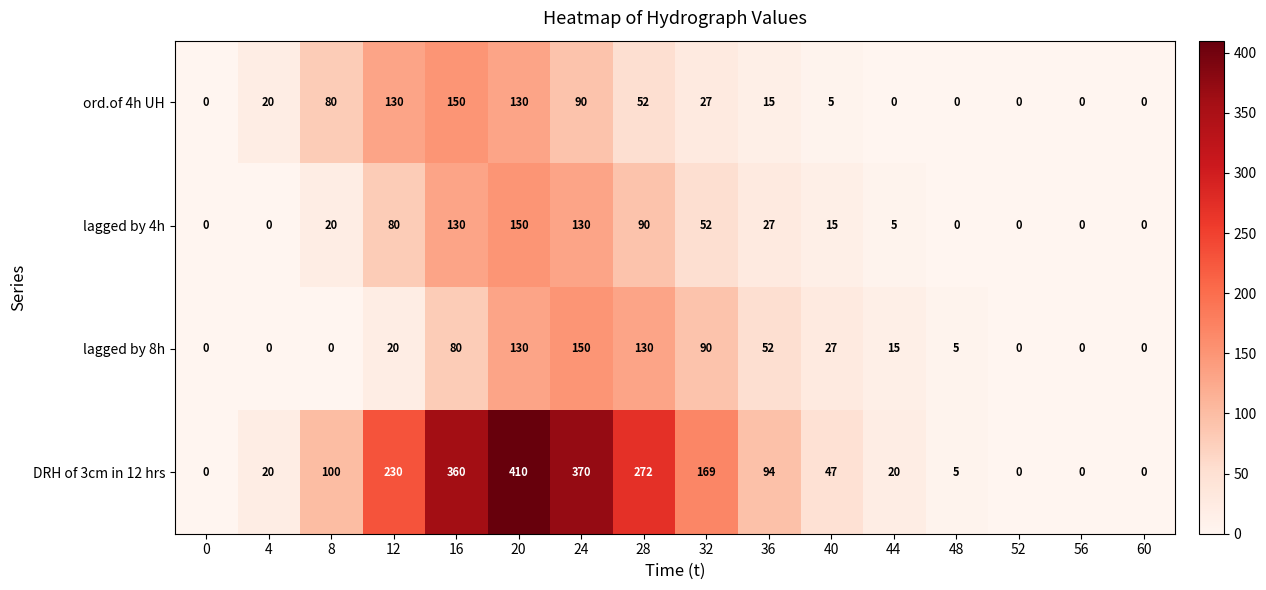

At how many categories does at least one series exceed 304?

3